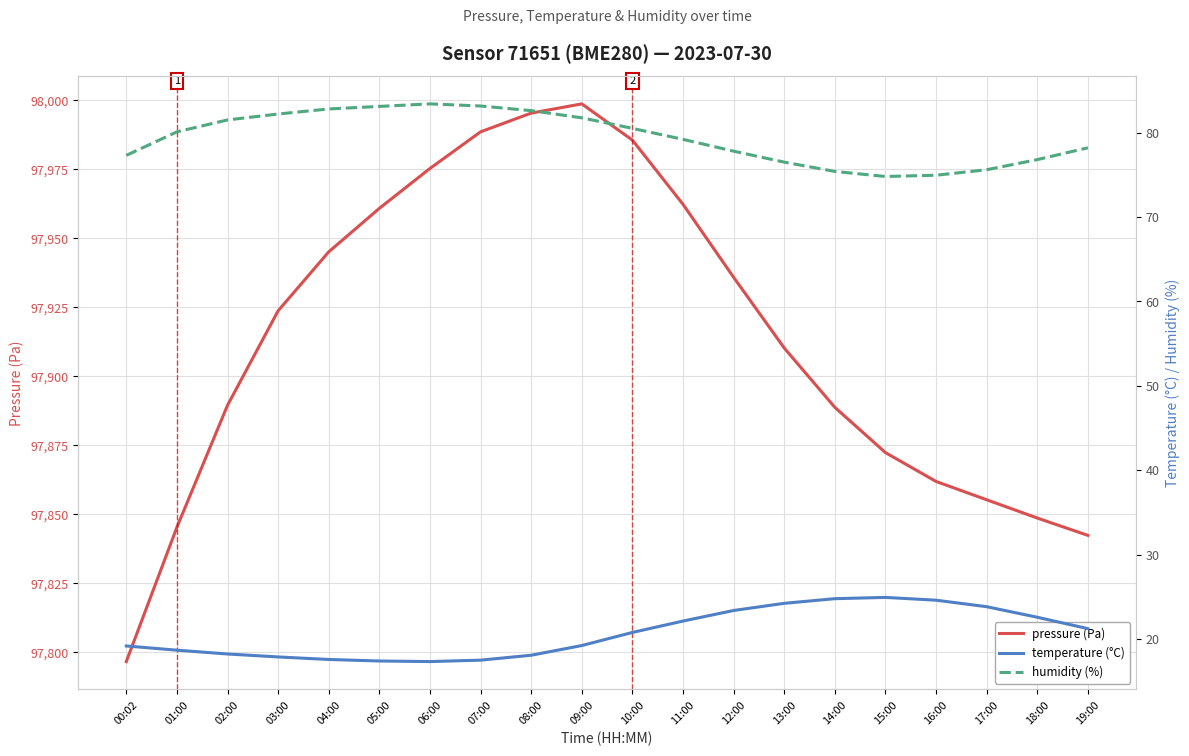

What are all the series names shown in the legend?

pressure, temperature, humidity